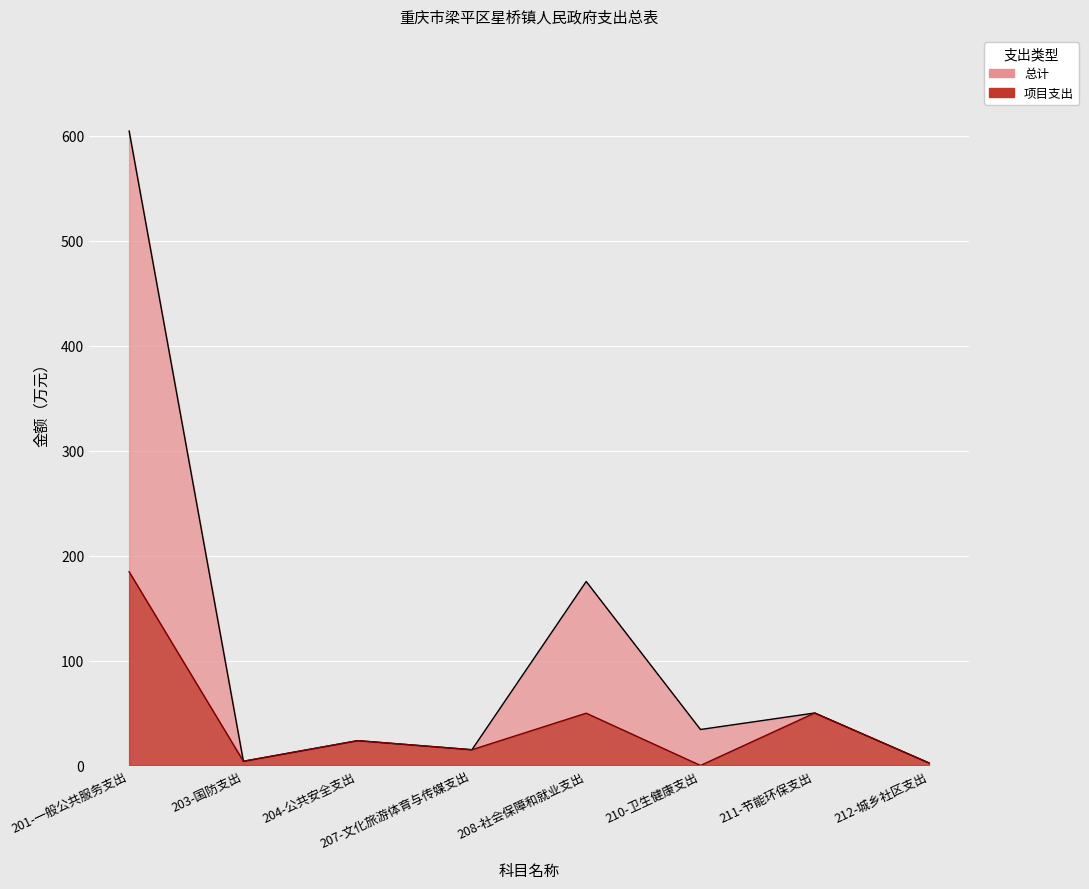

What are all the series names shown in the legend?

总计, 项目支出